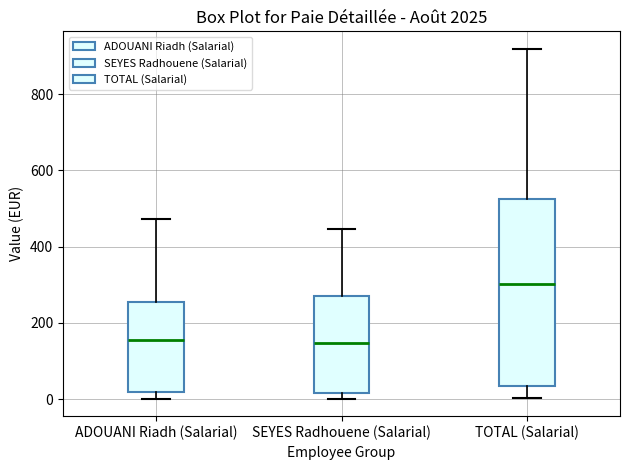

Comparing the boxes themselves (not the whiskers), which one is the tallest?

TOTAL (Salarial)